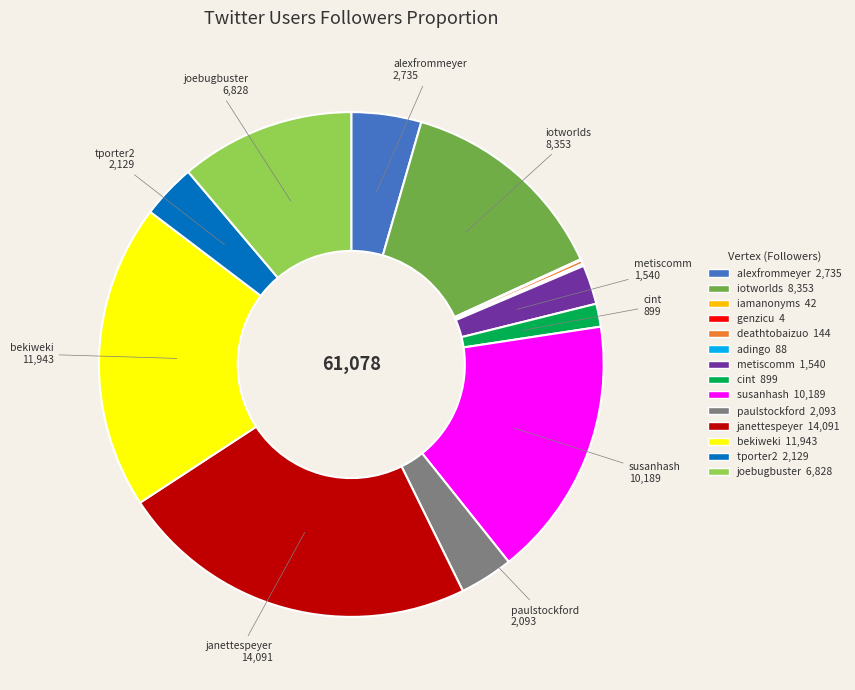

Is it true that cint is 1% of the pie?

True